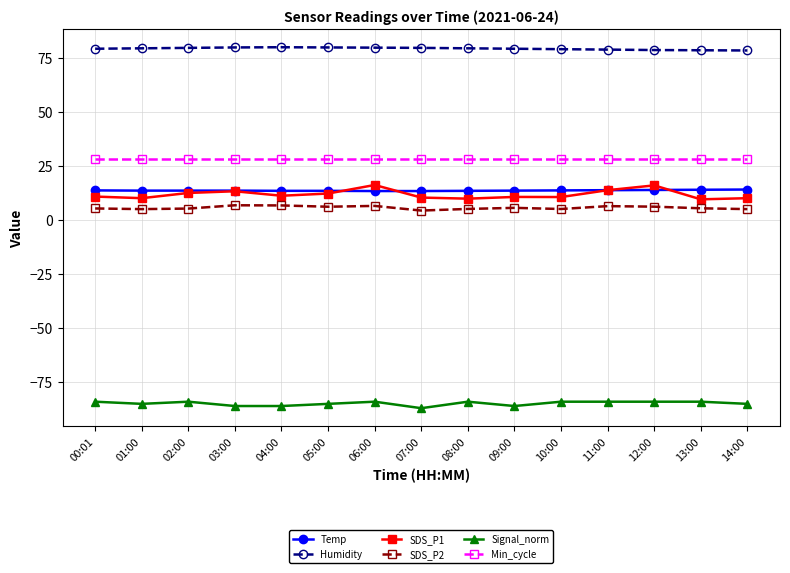

What is the lowest value of the SDS_P1 series?

9.6